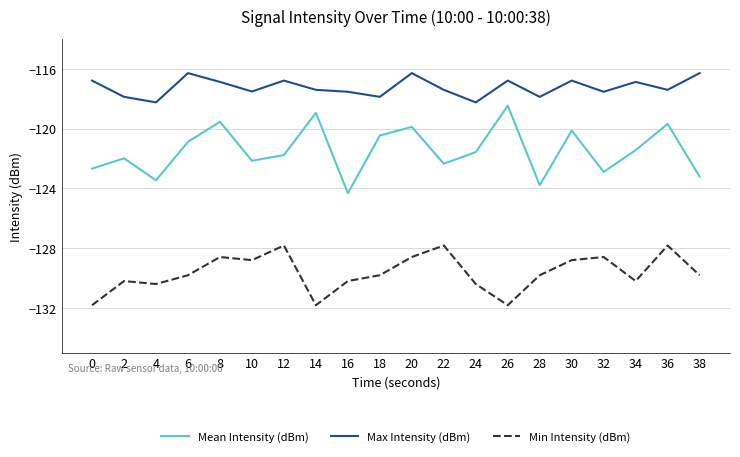

Read the Min Intensity (dBm) value at 36.

-127.8